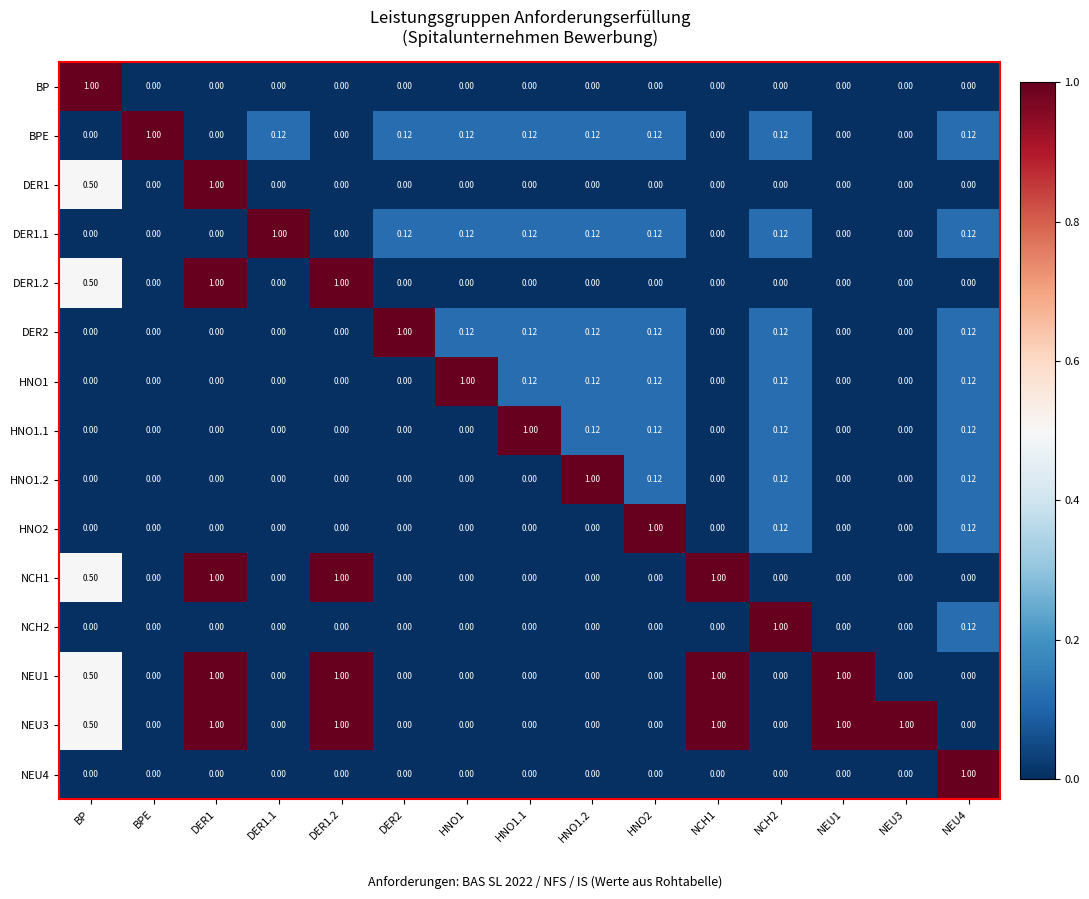

Is the value of NEU1 at NEU1 greater than the value of NCH1 at DER2?

Yes